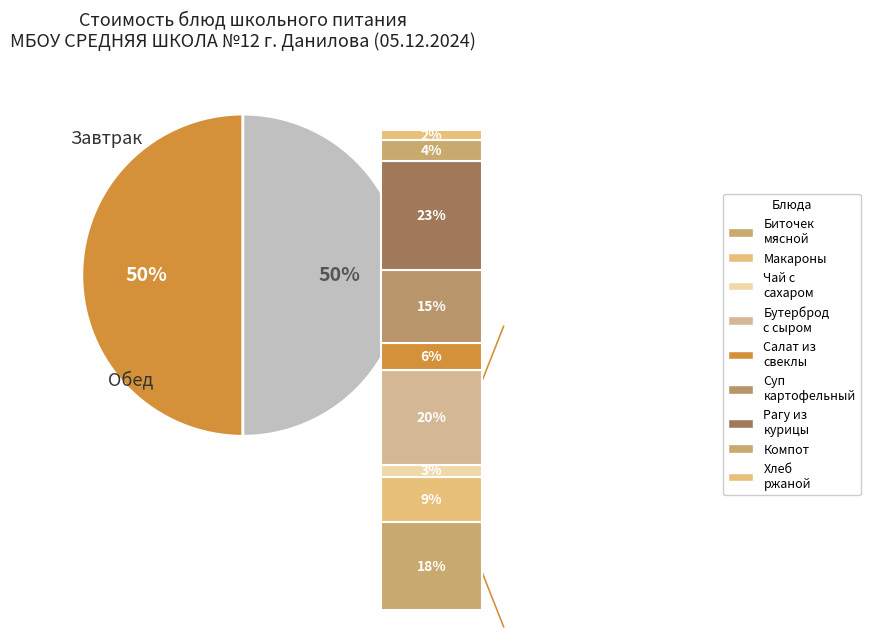

What is the total percentage of Суп картофельный с яйцом and Компот из смеси ягод?

19.6%